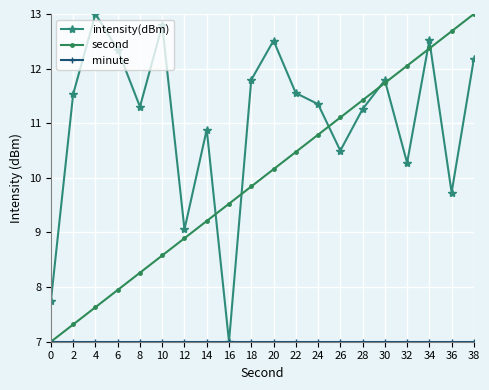

How many interior local valleys does the intensity(dBm) series have?

6